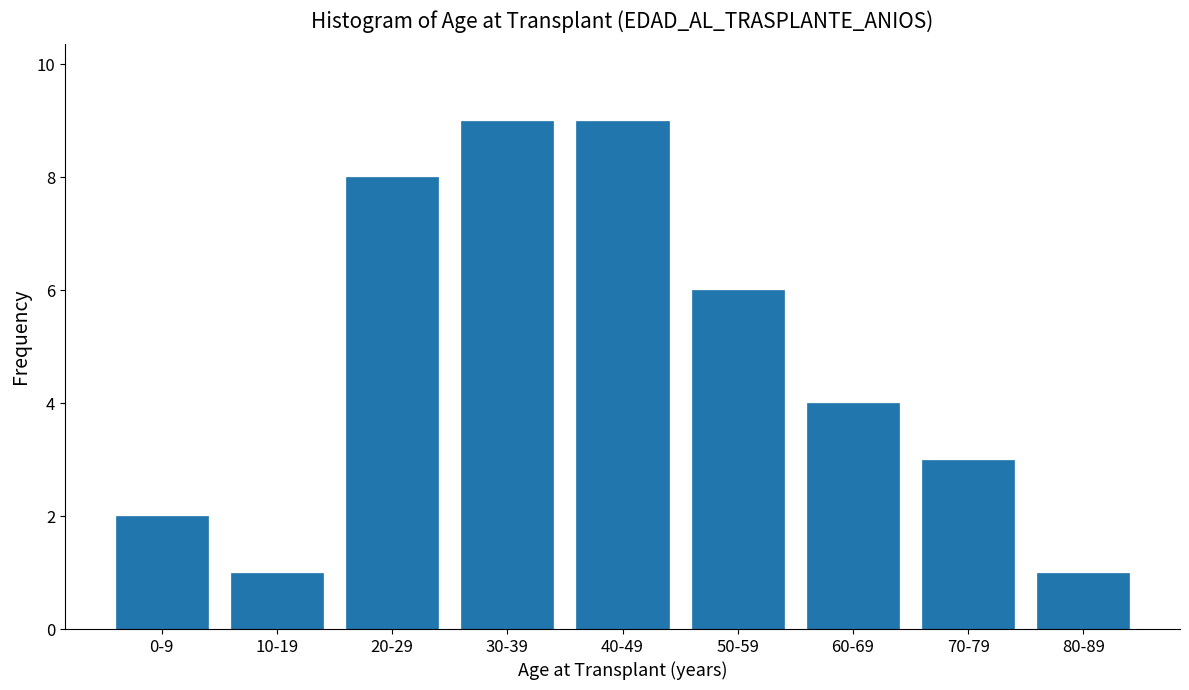

Reading left to right, what are all the values shown in this chart?

0-9=2	10-19=1	20-29=8	30-39=9	40-49=9	50-59=6	60-69=4	70-79=3	80-89=1